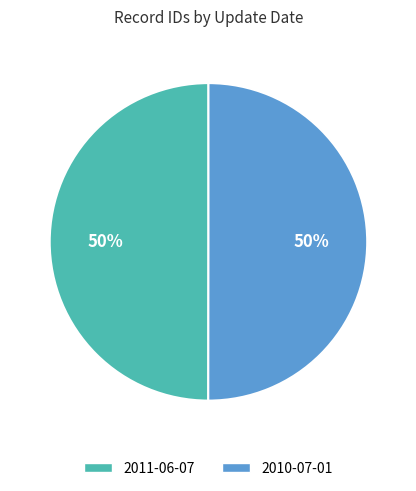

Is the sum of 2011-06-07 and 2010-07-01 greater than half?

Yes